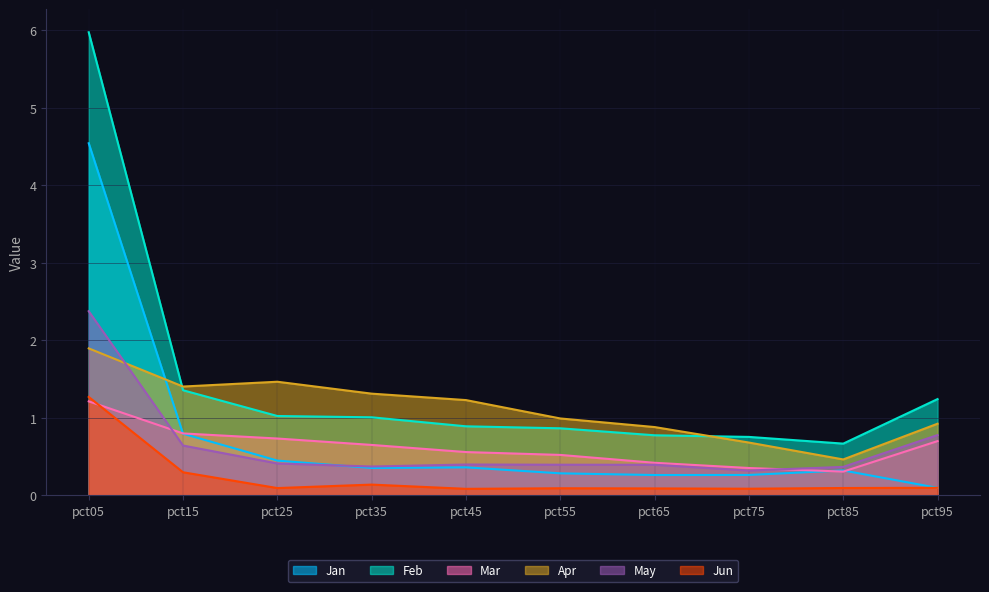

Which label corresponds to the largest value in the chart?

pct05